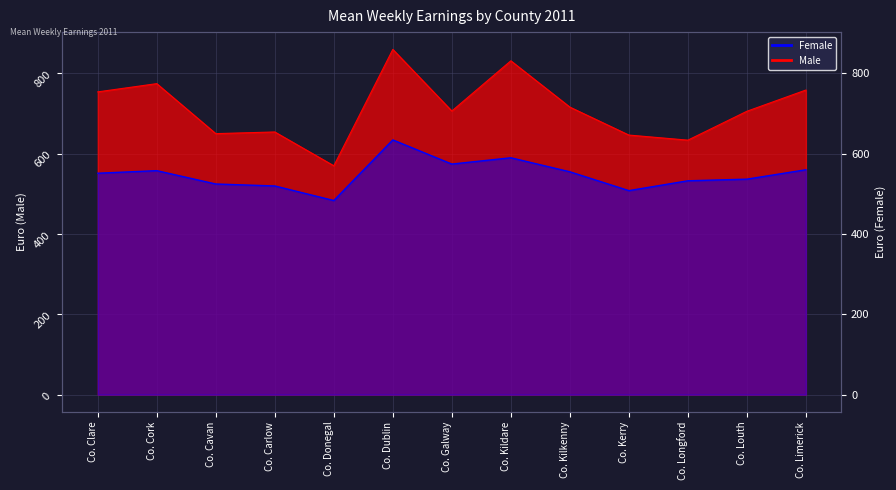

Which category has the lowest value across all series?

Co. Donegal